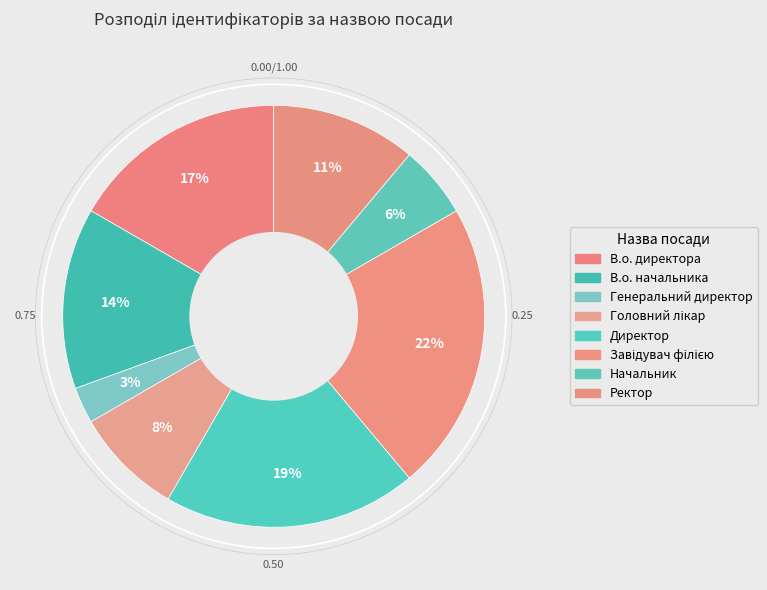

To the nearest percent, what is the difference between the Генеральний директор and Начальник slice percentages?

3%